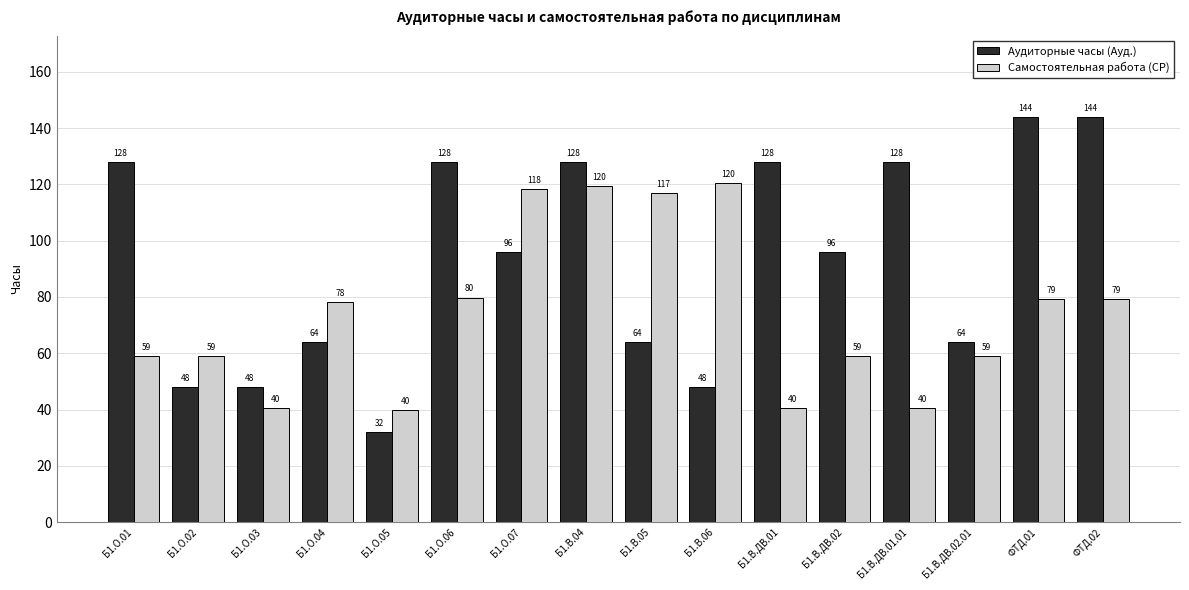

Between Б1.В.ДВ.02.01 and ФТД.02, which series saw the biggest shift?

Аудиторные часы (Ауд.)